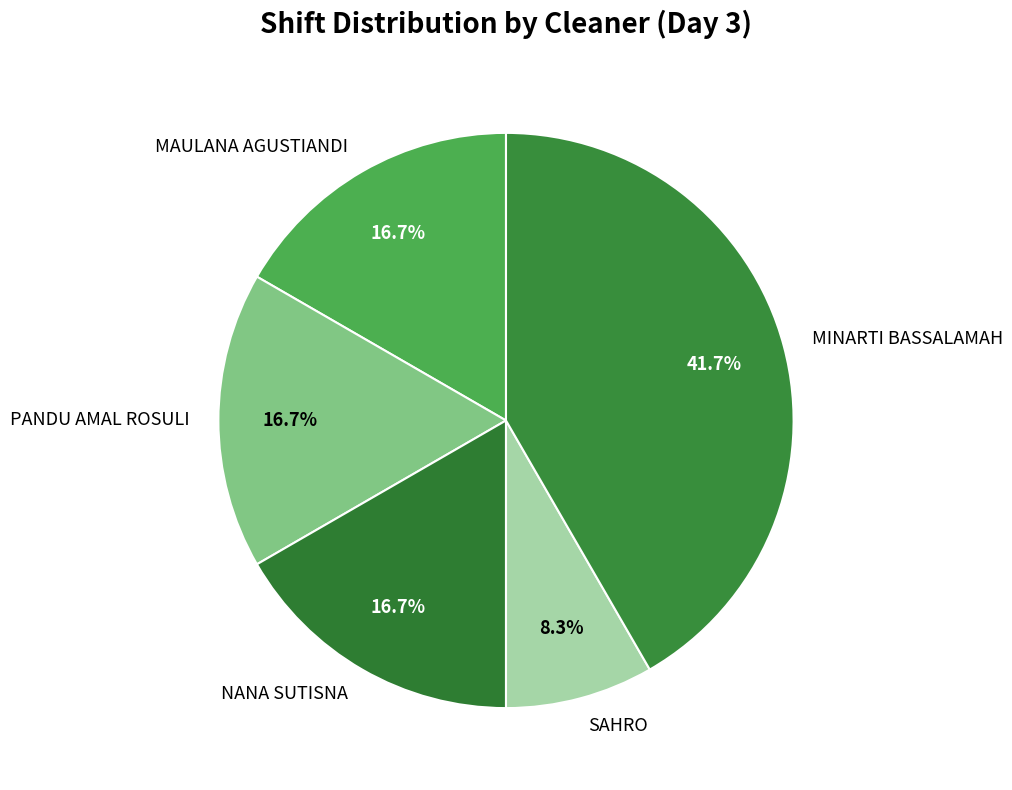

What portion of the pie excludes MAULANA AGUSTIANDI?

83.3%